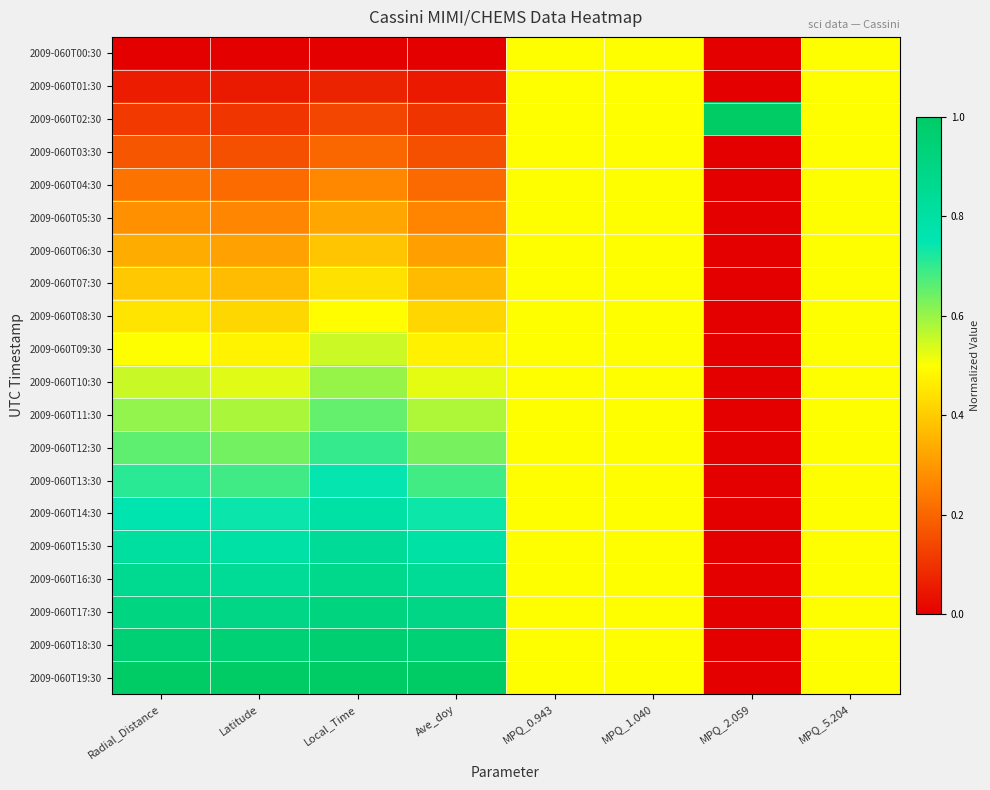

What is the total value across all series at MPQ_5.204?

10.0